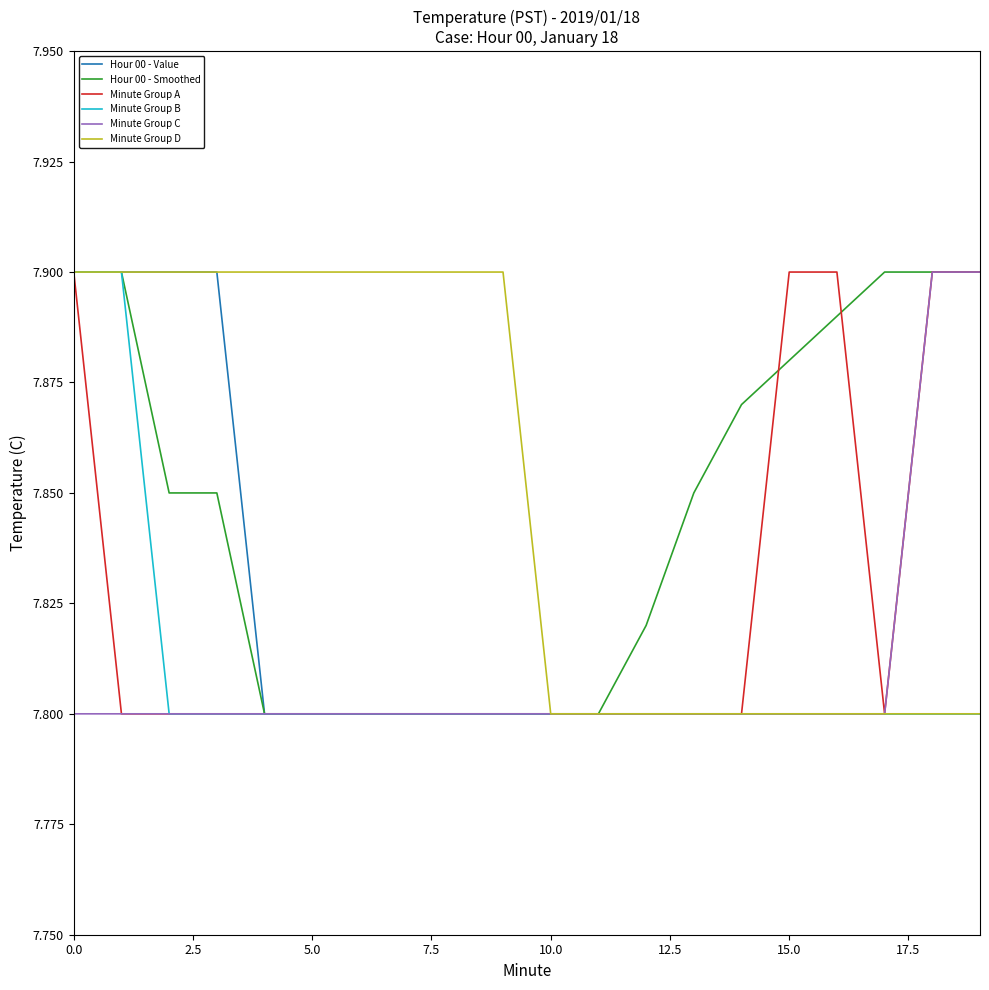

Count the number of categories in the chart.

20